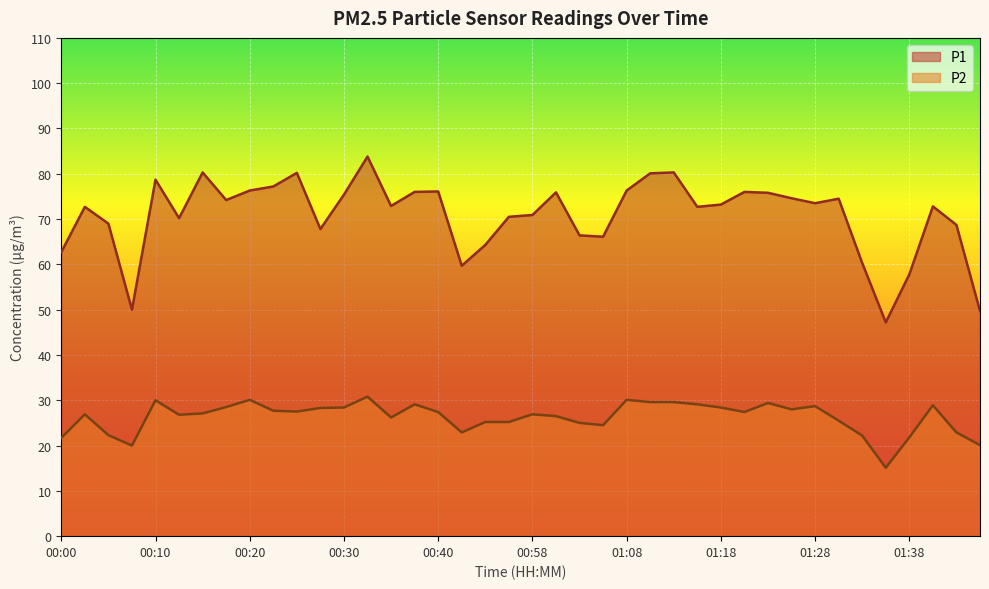

What is the total value across all series at 00:05?

91.3